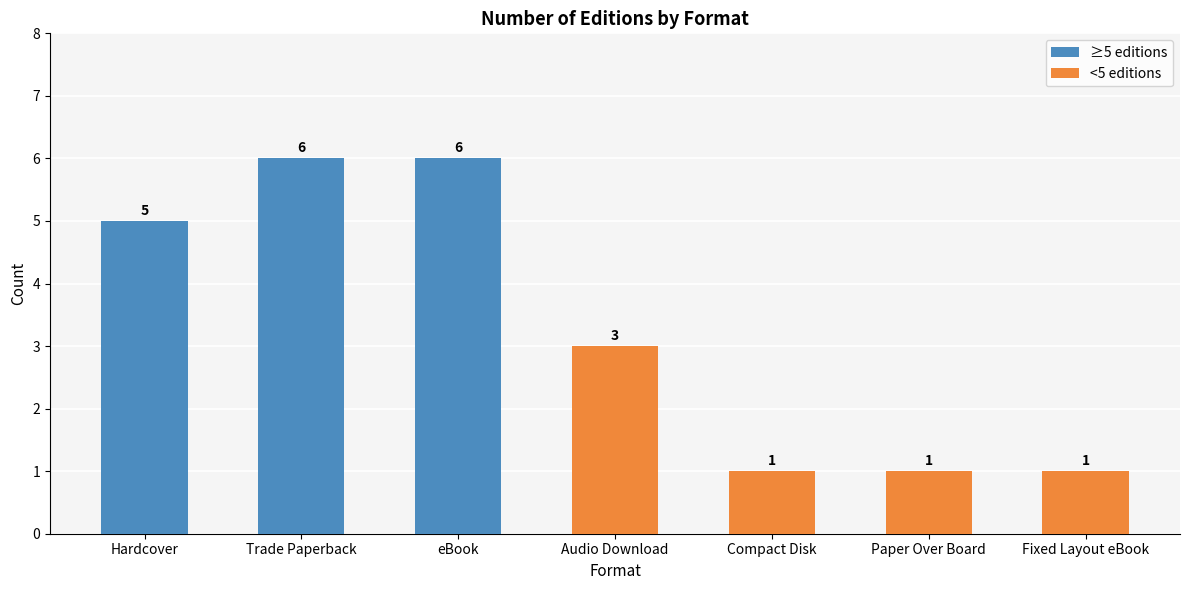

What is the label of the 2nd bar from the right?

Paper Over Board